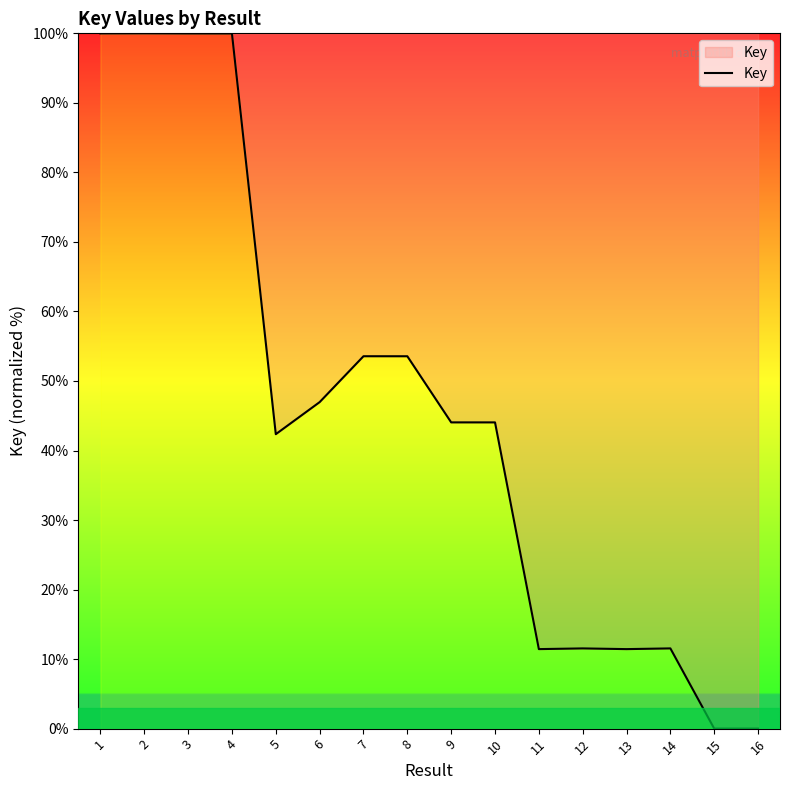

Does the chart display data point markers on the line(s)?

No